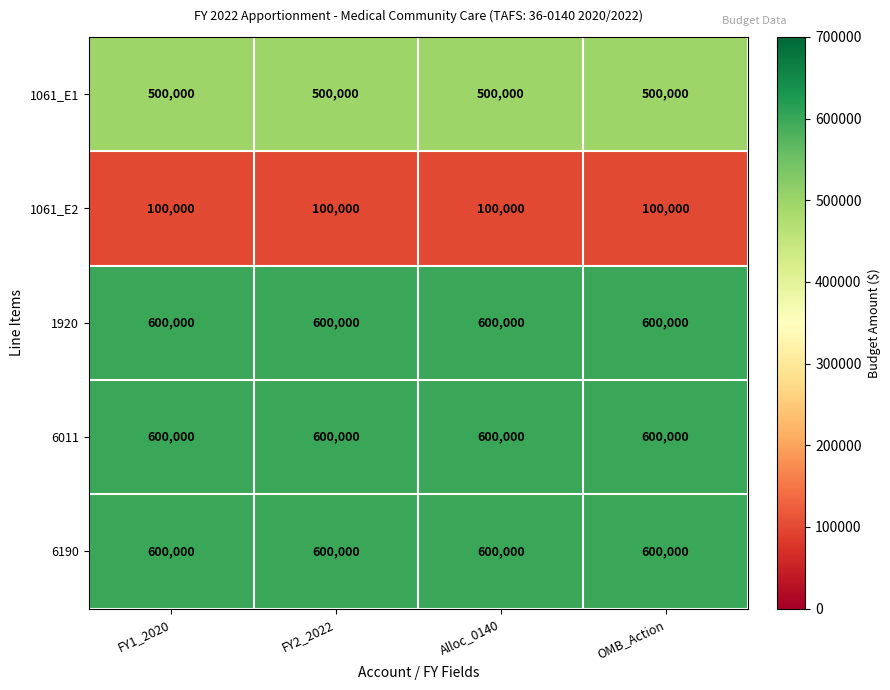

What is the spread (max minus min) of values at FY2_2022?

500000